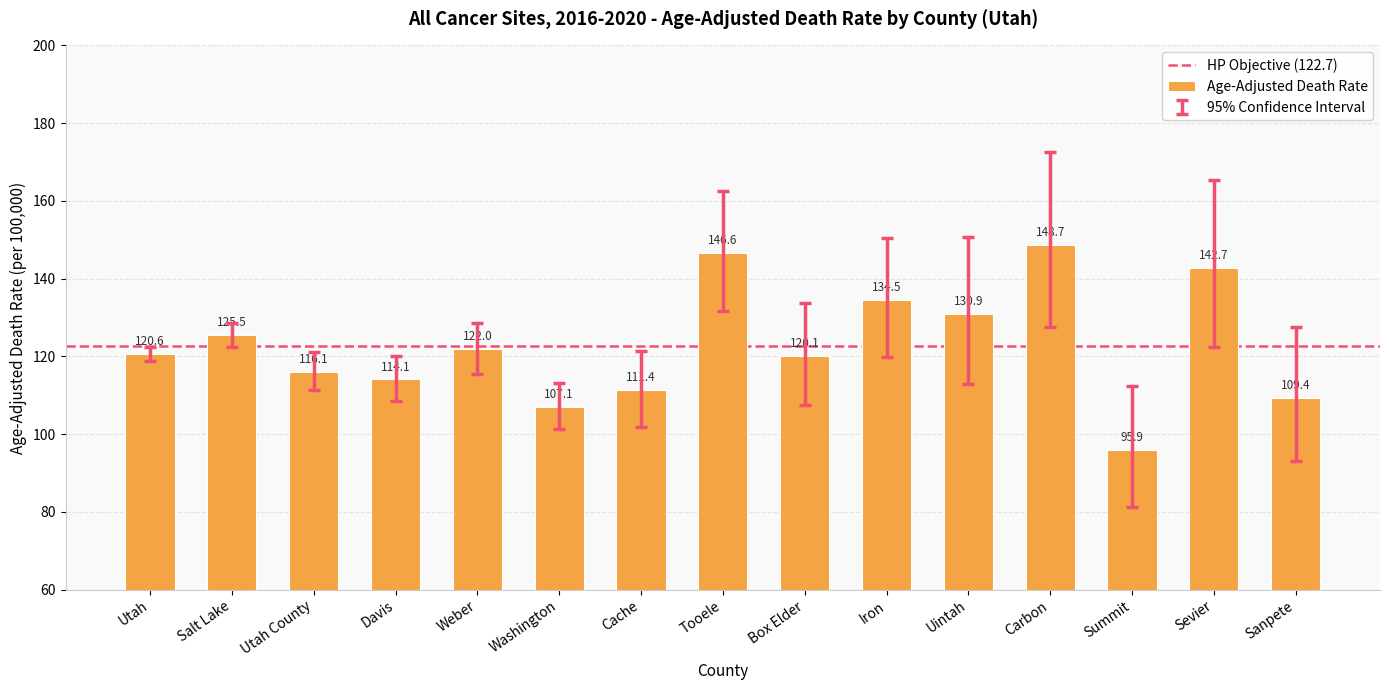

Reading left to right, transcribe all the data shown in this chart.

Utah=120.6	Salt Lake=125.5	Utah County=116.1	Davis=114.1	Weber=122.0	Washington=107.1	Cache=111.4	Tooele=146.6	Box Elder=120.1	Iron=134.5	Uintah=130.9	Carbon=148.7	Summit=95.9	Sevier=142.7	Sanpete=109.4